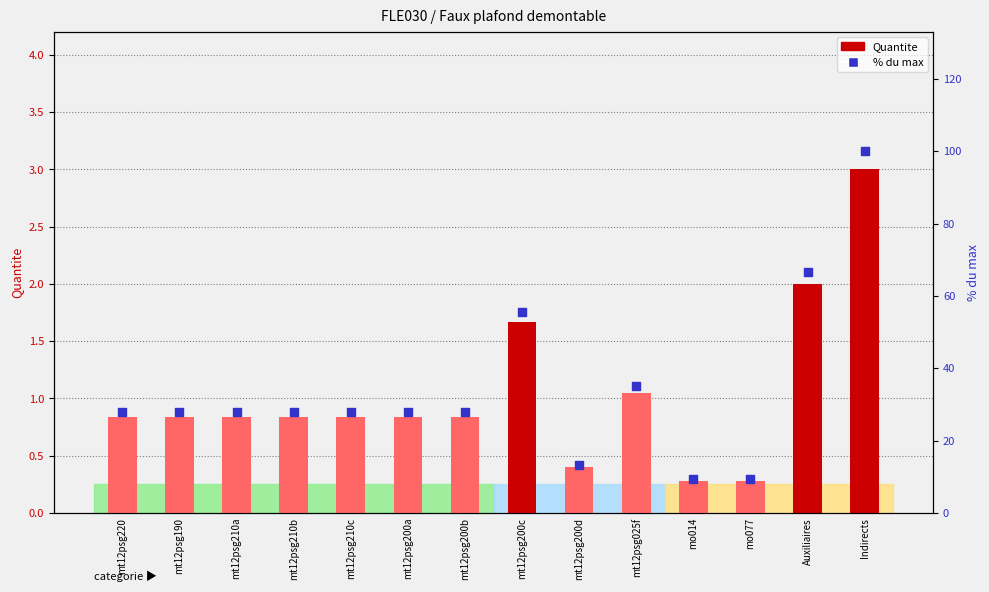

What are all the series names shown in the legend?

Quantite, % du max